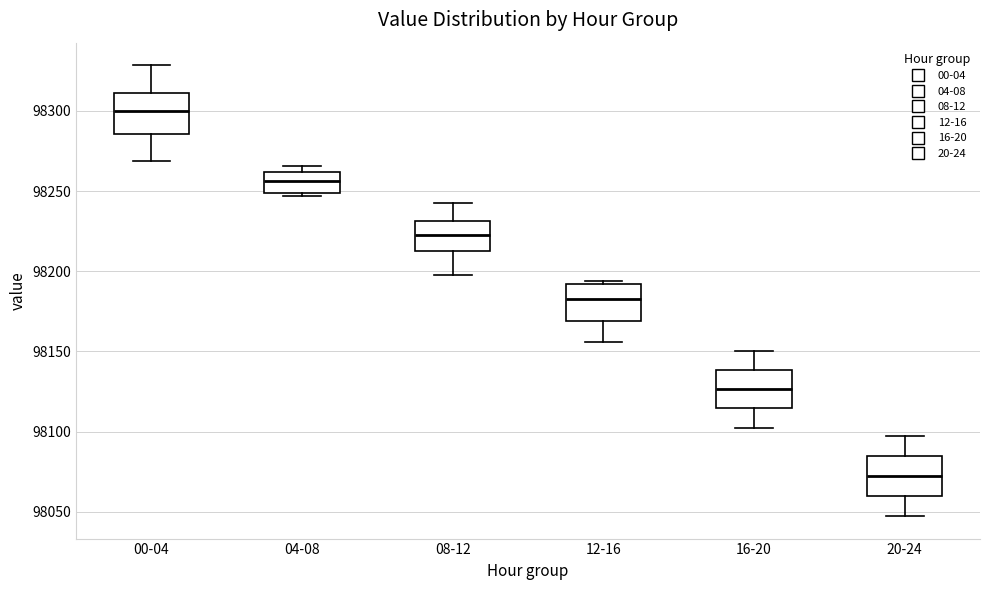

Reading left to right, transcribe this box plot: for each box, give where its median line is, the range the box spans, and where its two whiskers end, as read against the y-axis. The values are not printed on the chart, so give them approximately, as read against the axis.

00-04: median 98300, box 98285 to 98310, whiskers 98270 to 98330
04-08: median 98255, box 98250 to 98260, whiskers 98245 to 98265
08-12: median 98225, box 98215 to 98230, whiskers 98195 to 98240
12-16: median 98185, box 98170 to 98190, whiskers 98155 to 98195
16-20: median 98125, box 98115 to 98140, whiskers 98100 to 98150
20-24: median 98075, box 98060 to 98085, whiskers 98045 to 98100